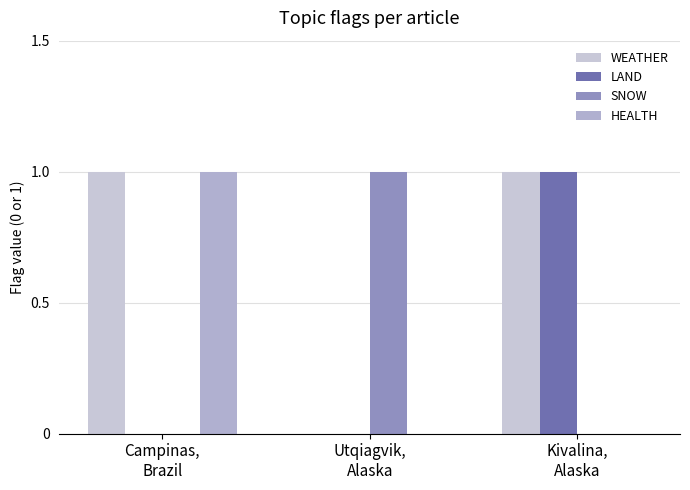

Which label corresponds to the smallest value in the chart?

Utqiagvik,
Alaska